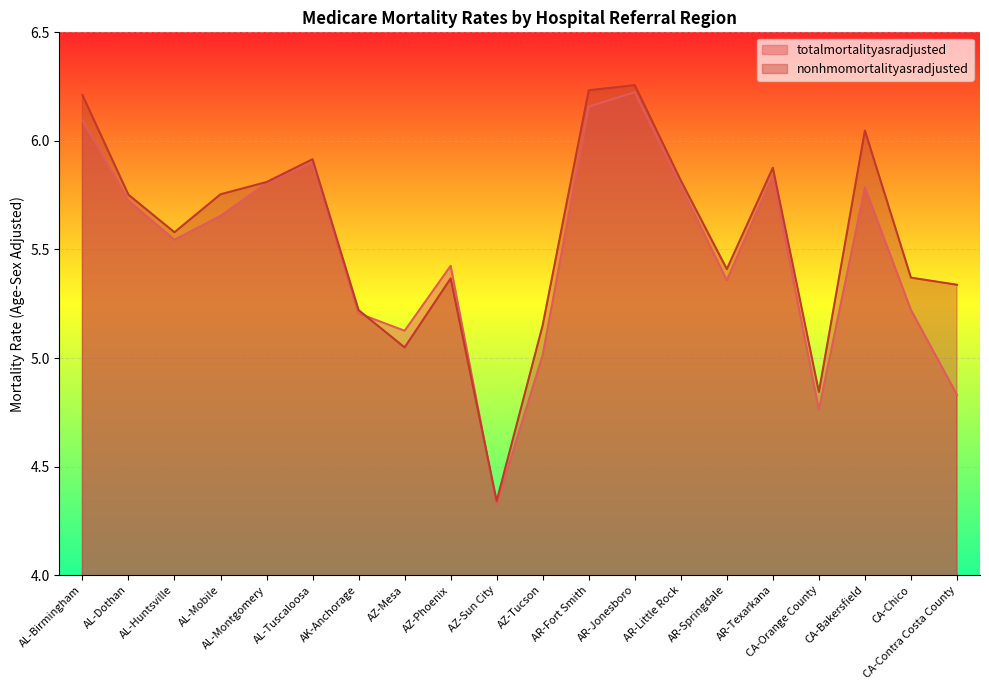

Read the nonhmomortalityasradjusted value at AZ-Sun City.

4.3